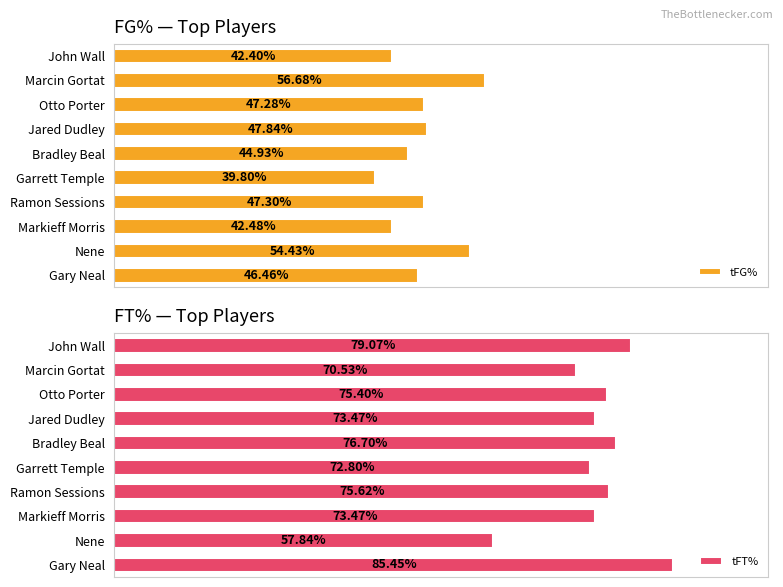

Where is tFT% nearest to the value 71?

Marcin Gortat